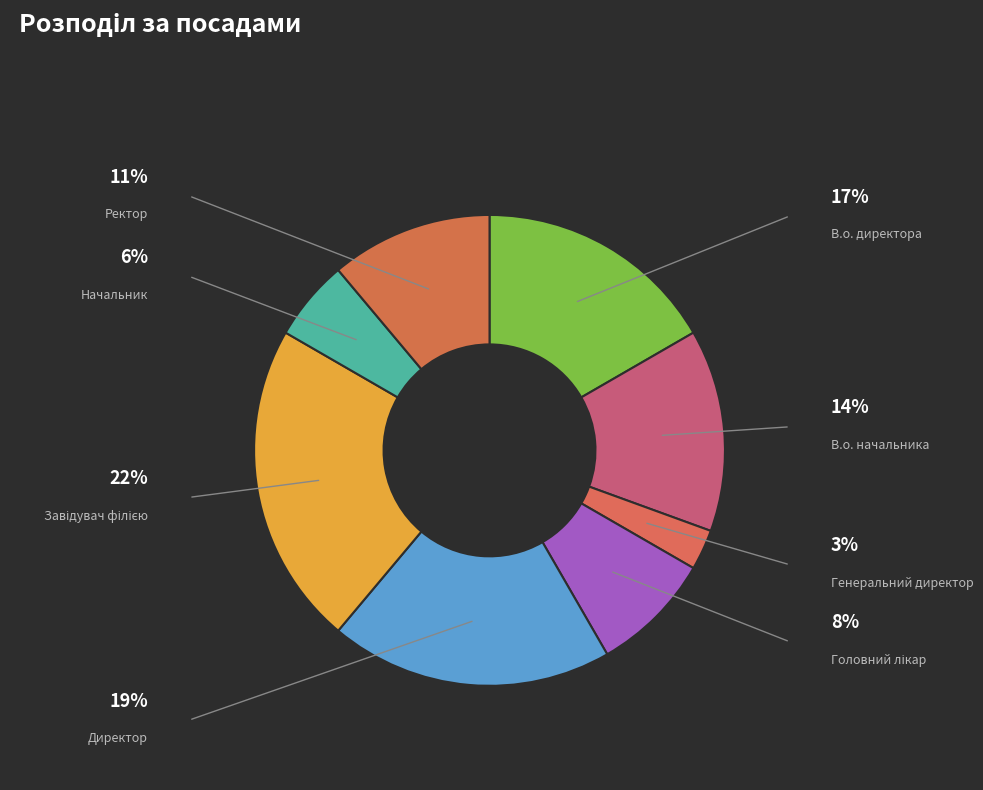

Which has a higher value, Генеральний директор or Завідувач філією?

Завідувач філією